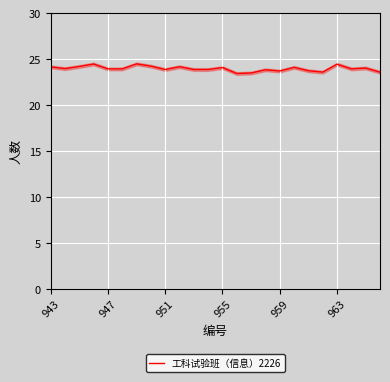

Is it true that 工科试验班（信息）2226 equals 24.1 at 955?

True